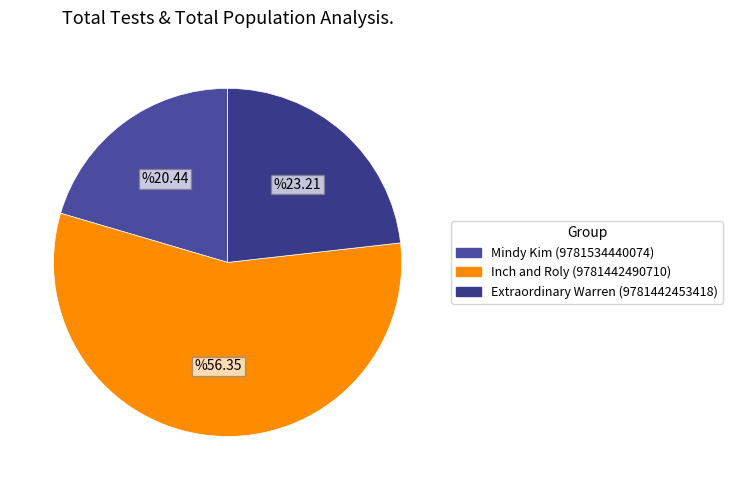

How many slices are in this pie chart?

3